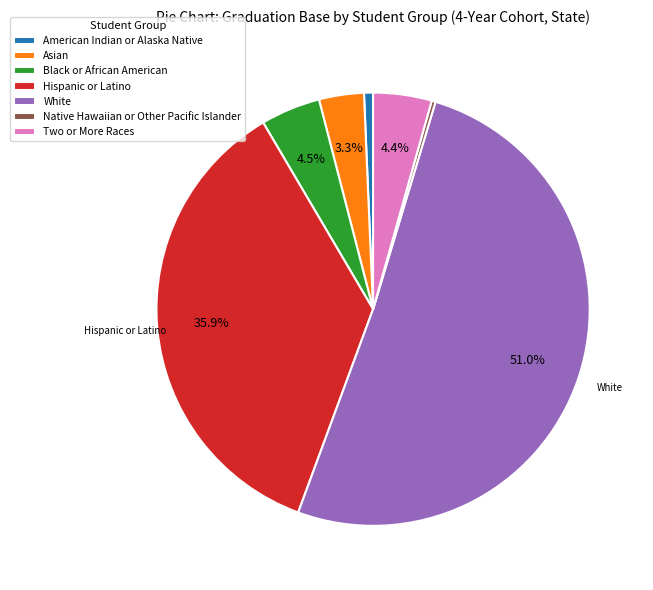

What percentage is the White slice, to the nearest percent?

51%